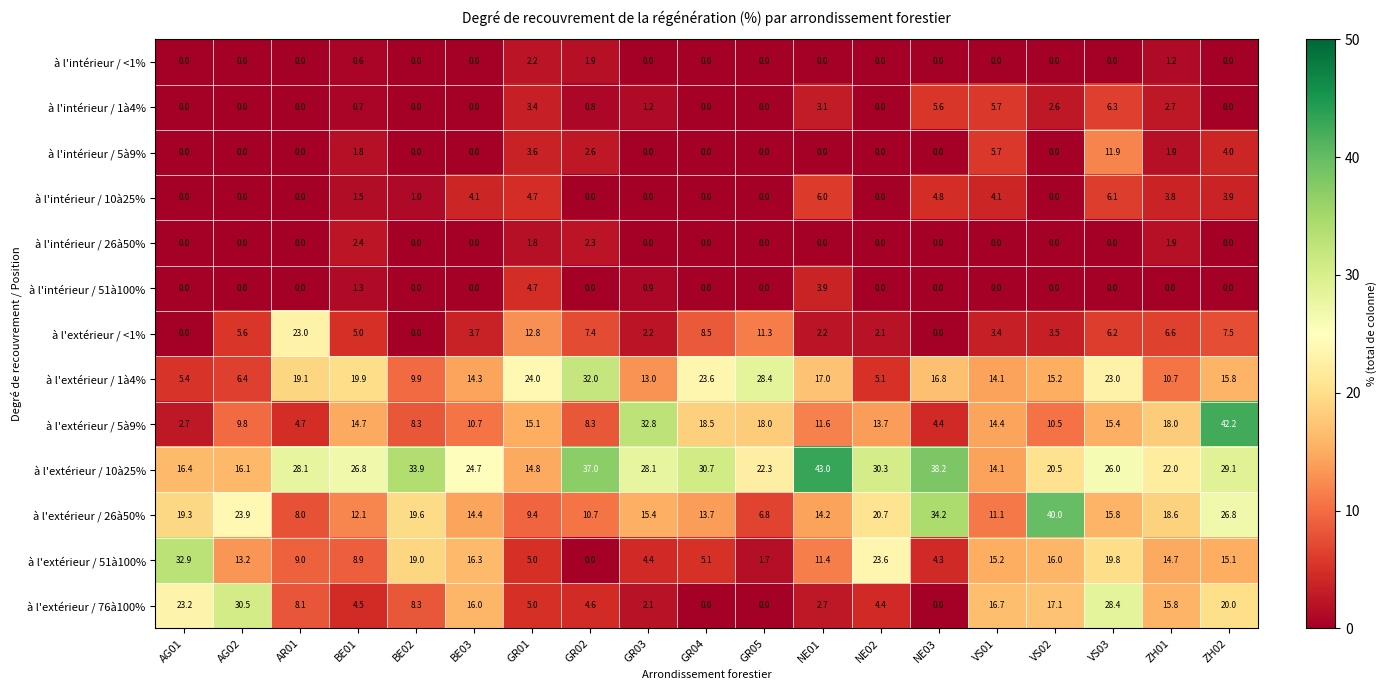

How many categories are shown in the chart?

19